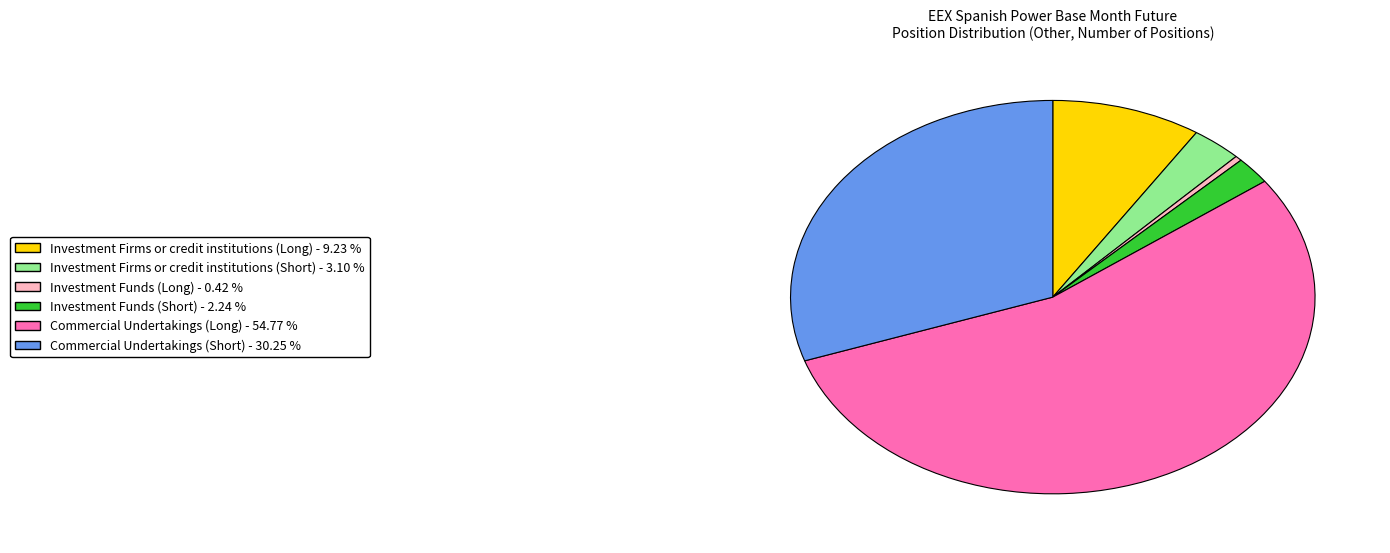

Does any single category account for the majority?

Yes